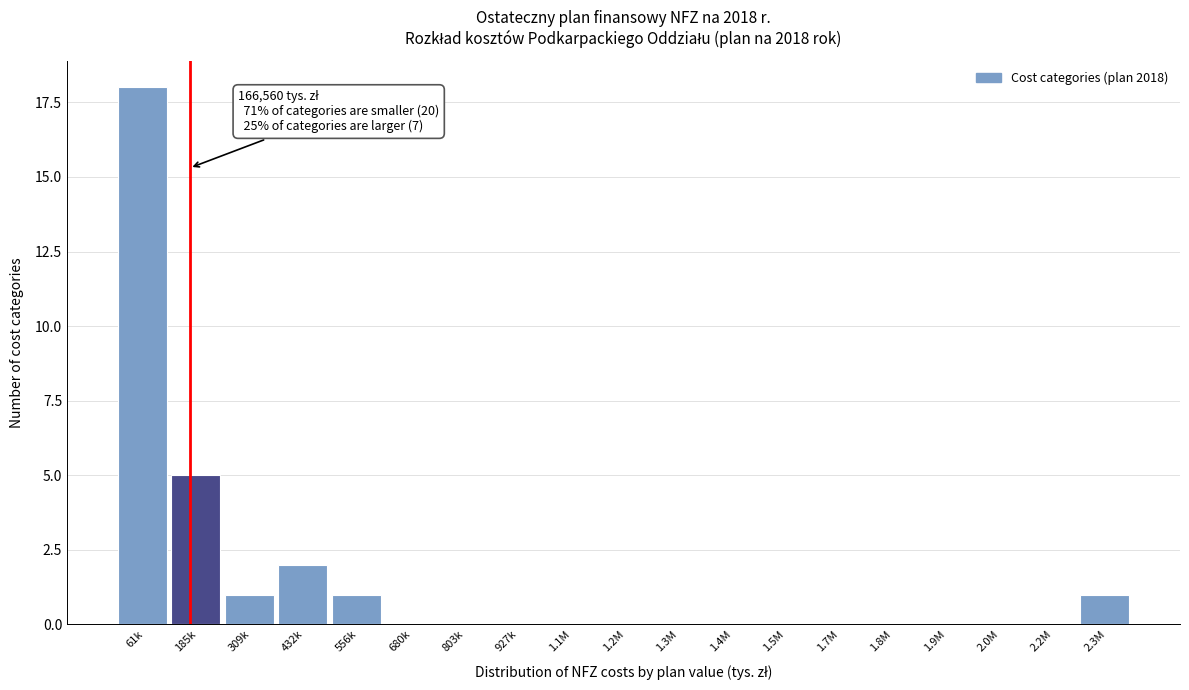

Reading right to left, list all the values displayed in this chart.

2.3M=1	2.2M=0	2.0M=0	1.9M=0	1.8M=0	1.7M=0	1.5M=0	1.4M=0	1.3M=0	1.2M=0	1.1M=0	927k=0	803k=0	680k=0	556k=1	432k=2	309k=1	185k=5	61k=18